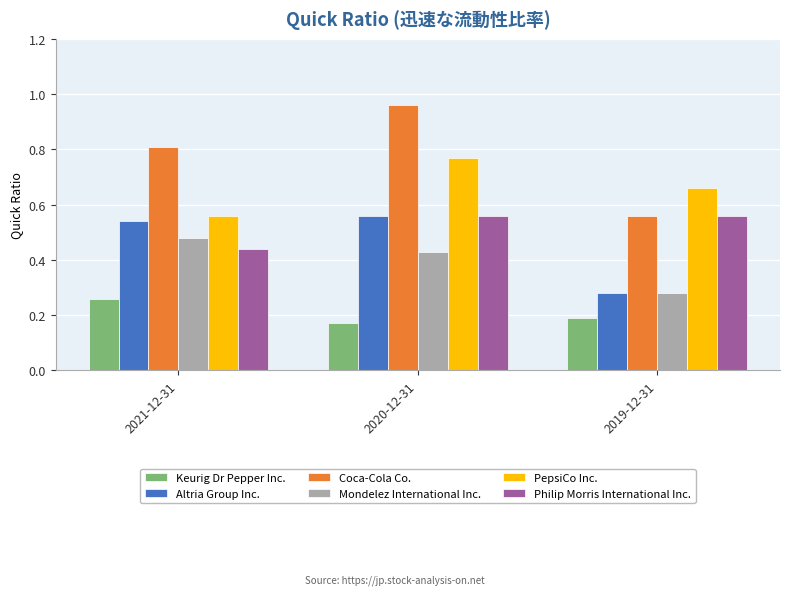

Between 2021-12-31 and 2019-12-31, which series saw the biggest shift?

Altria Group Inc.